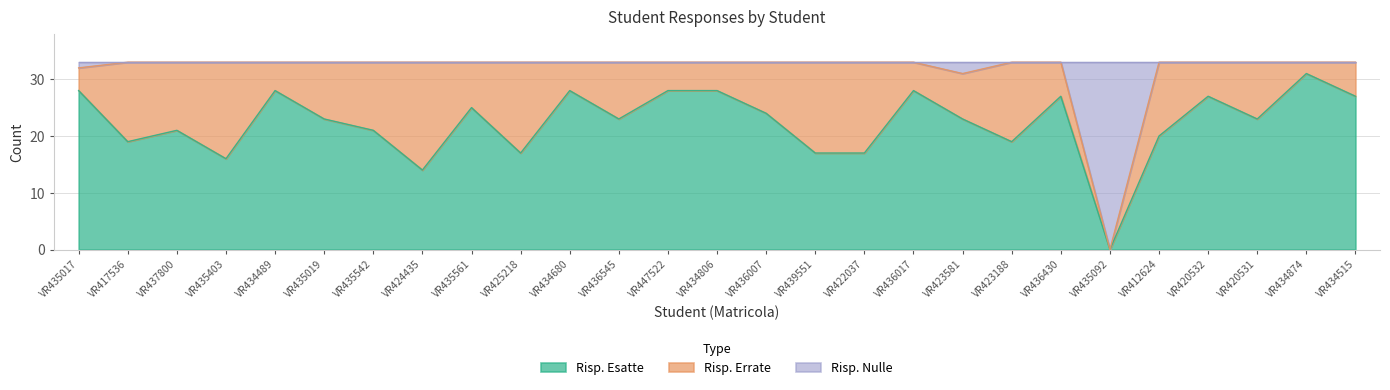

How many data points in Risp. Nulle are less than 33?

3